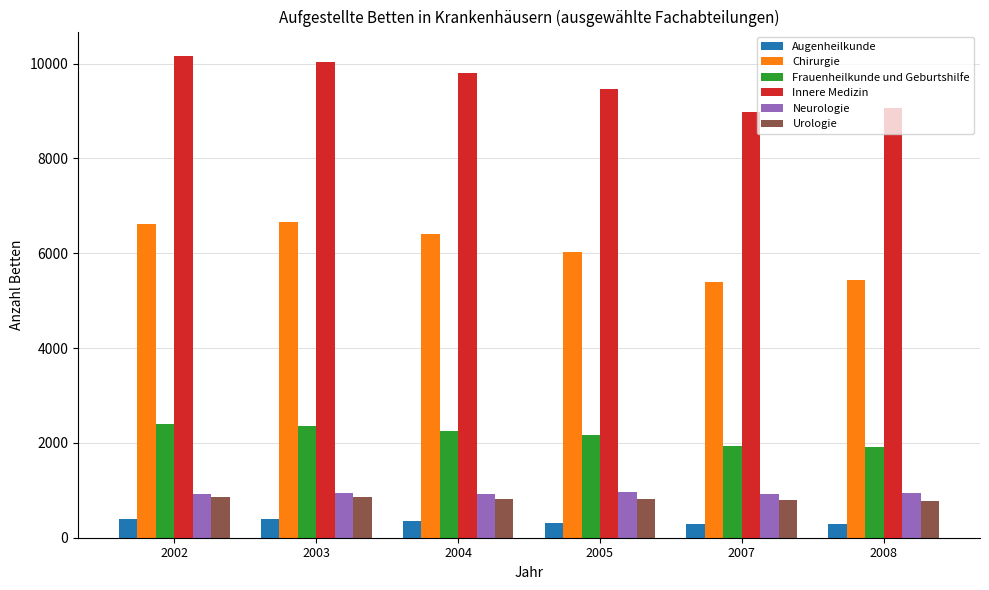

Which series has the widest spread of values?

Chirurgie